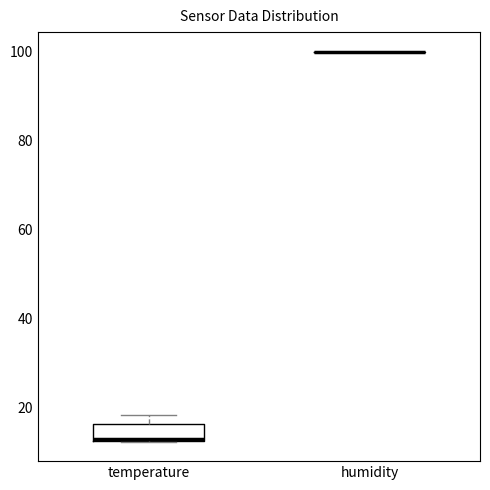

Which box is the tallest, from its lower edge to its upper edge?

temperature